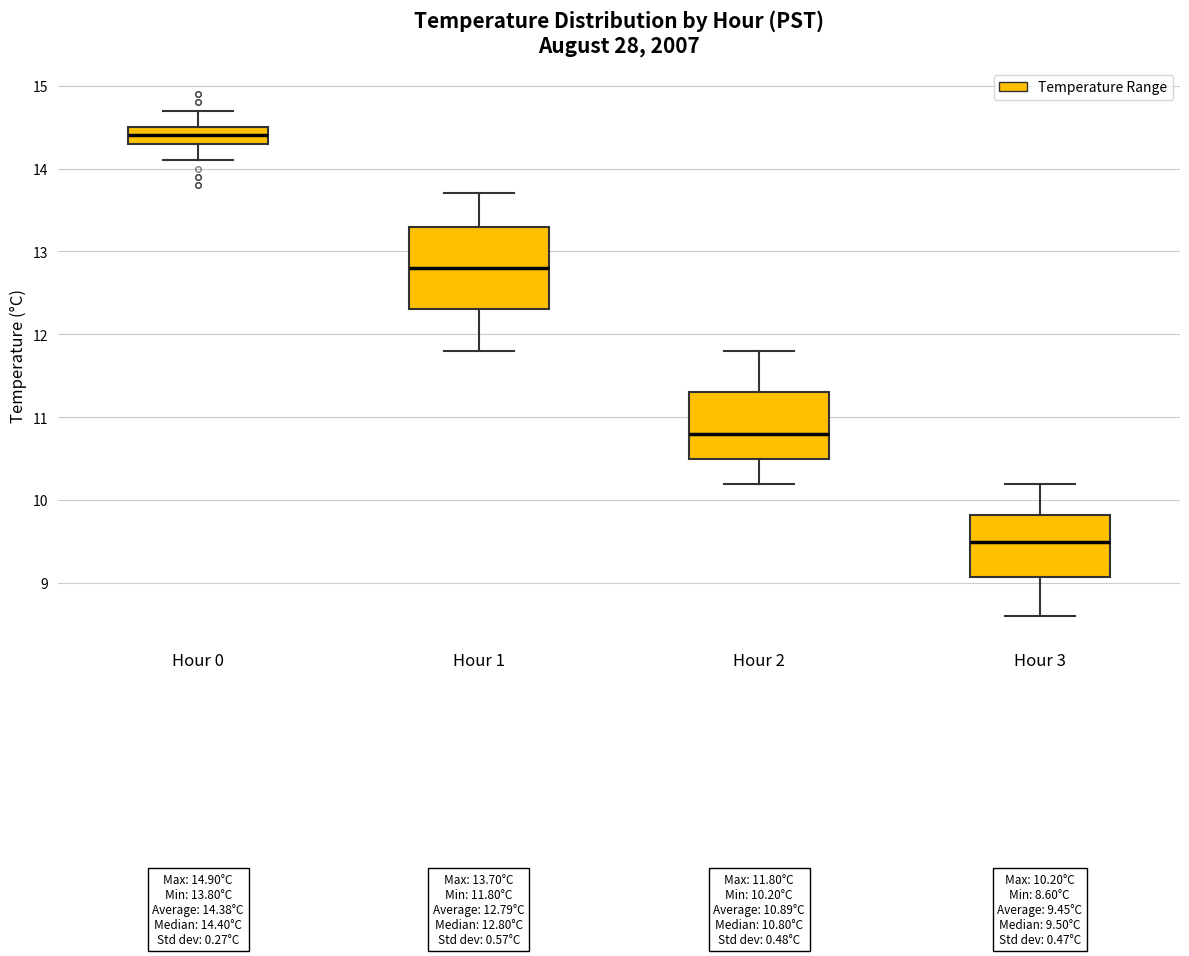

Which box is the tallest, from its lower edge to its upper edge?

Hour 1